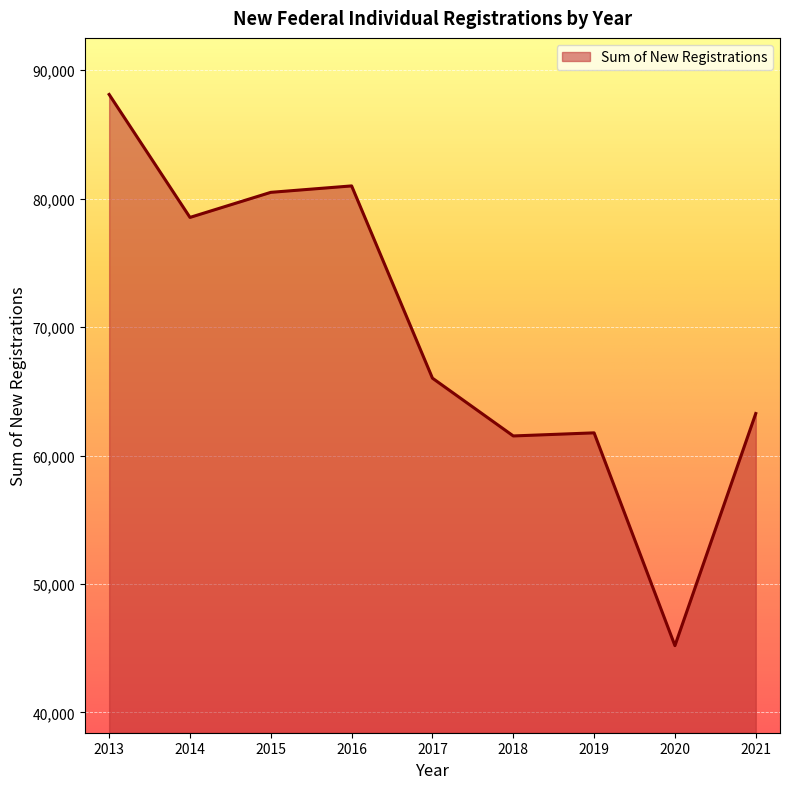

Reading left to right, extract all data points from this chart.

2013=88112	2014=78540	2015=80492	2016=80993	2017=66023	2018=61525	2019=61766	2020=45198	2021=63271